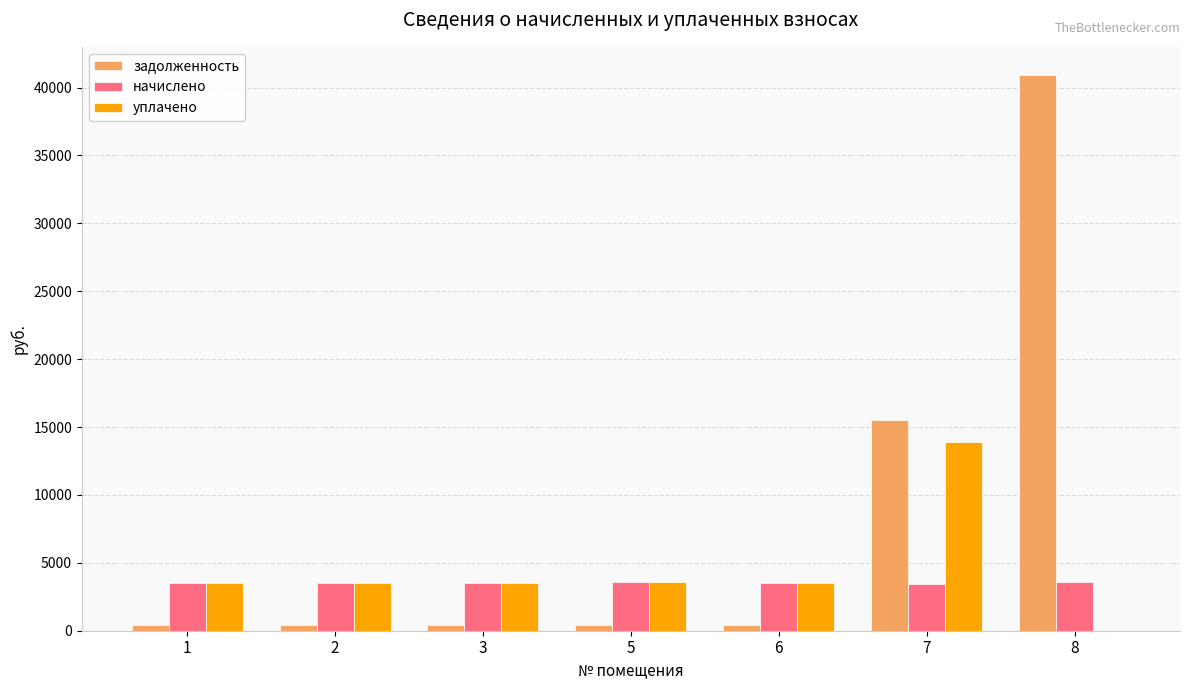

What is the total value across all series at 8?

44555.9